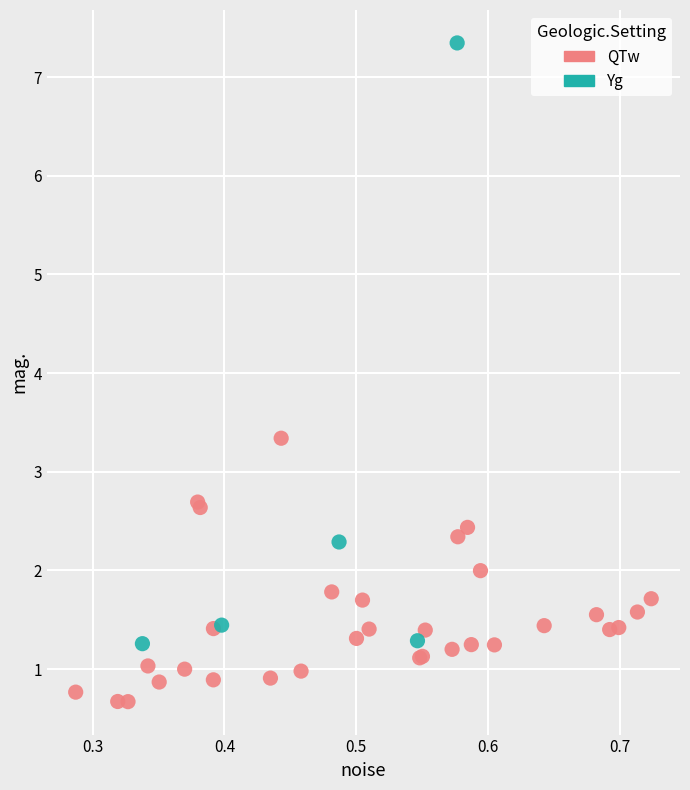

Which series reaches the minimum Y coordinate?

QTw